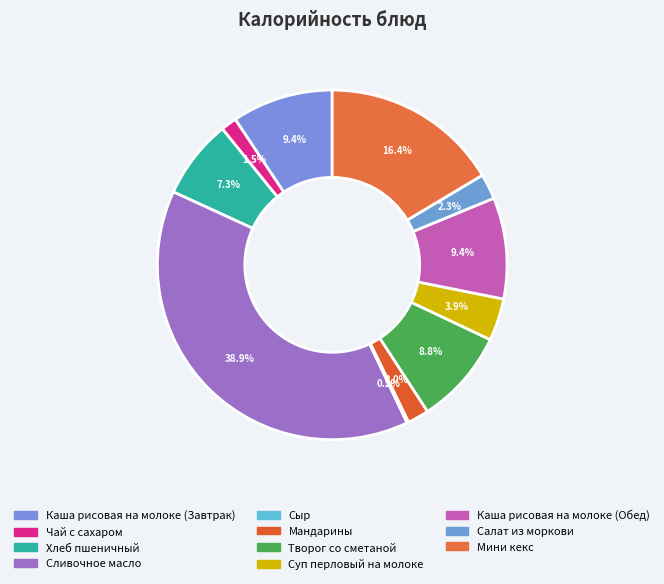

Is Хлеб пшеничный the majority of the pie?

No